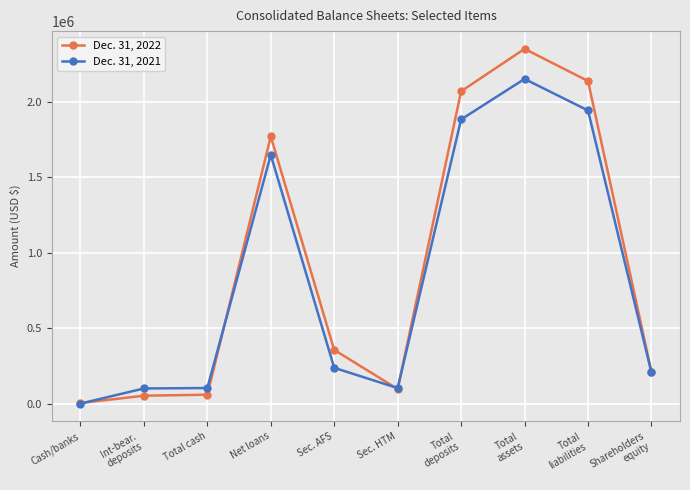

In Dec. 31, 2022, how many points are lower than both neighbors (excluding endpoints)?

1